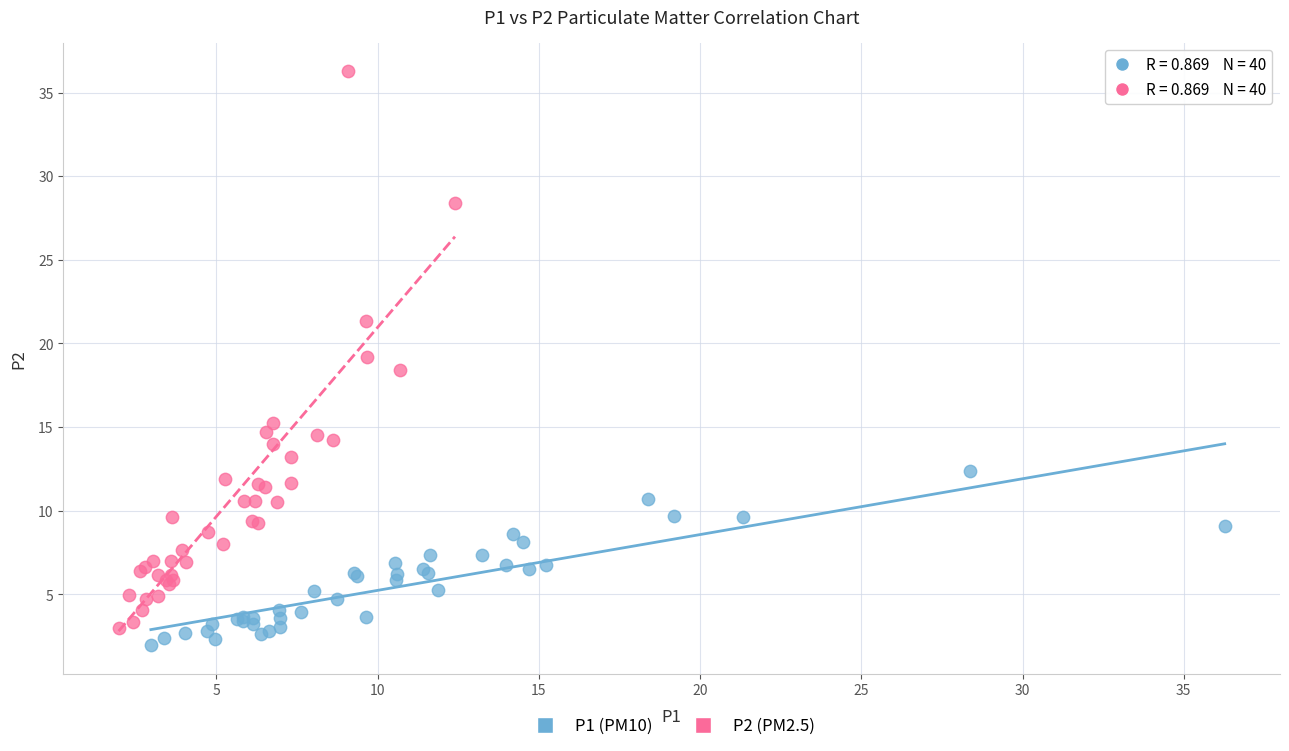

What are all the series names shown in the legend?

P1 (PM10), P2 (PM2.5)